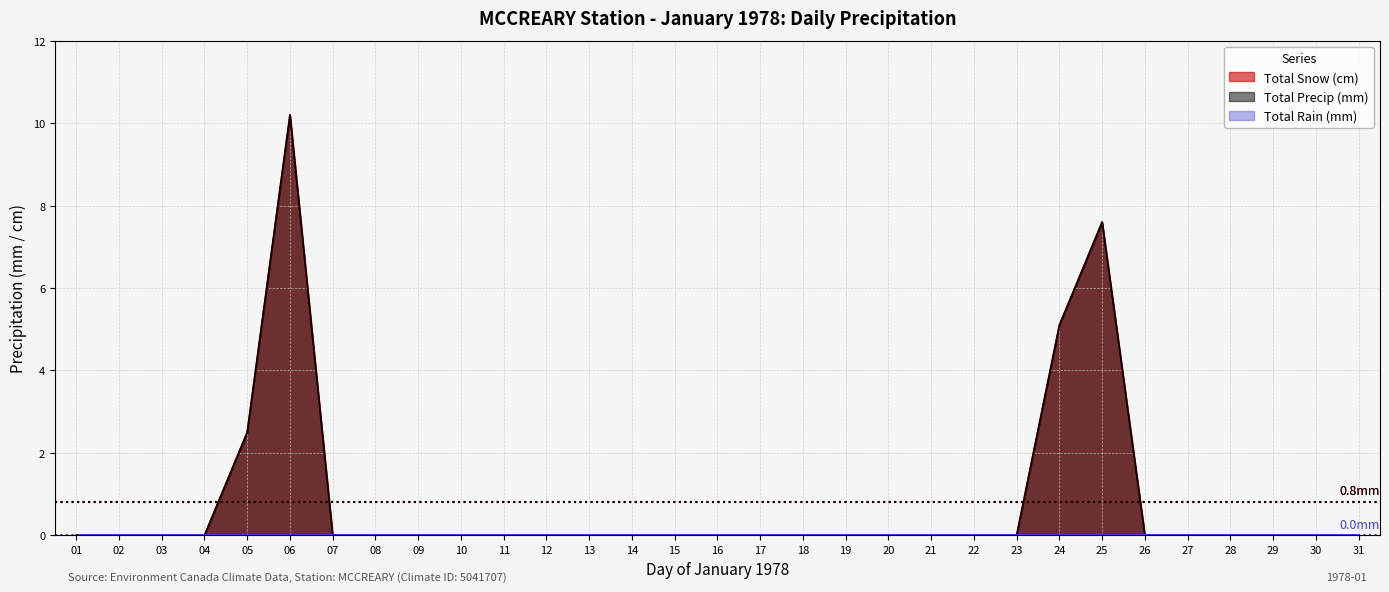

How many values in Total Snow (cm) are above zero?

4